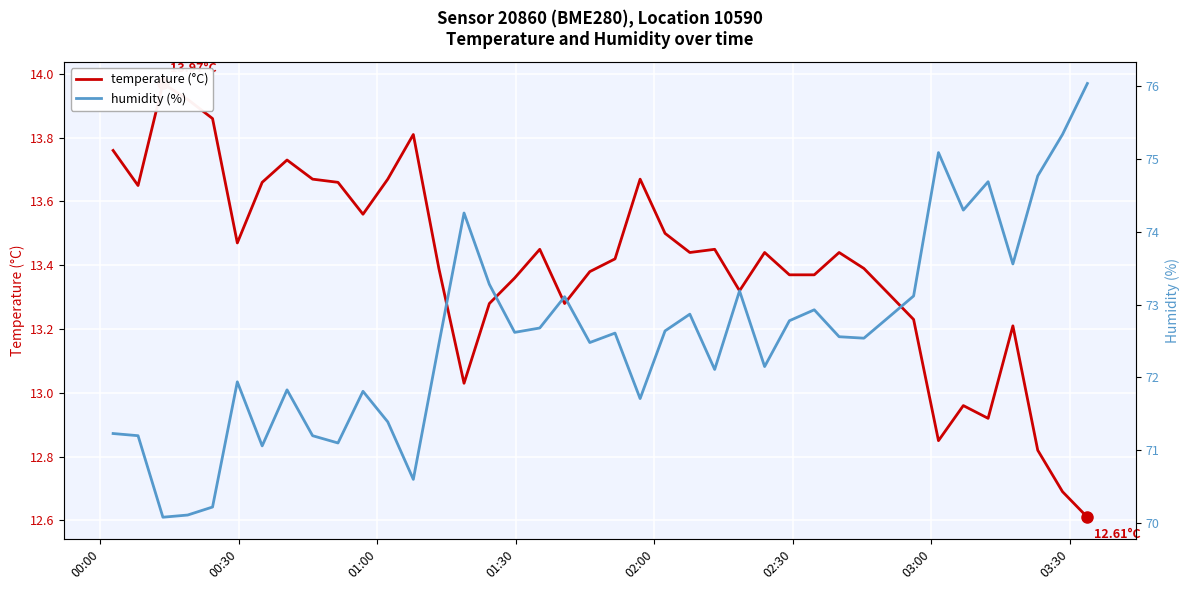

What are all the series names shown in the legend?

temperature (°C), humidity (%)